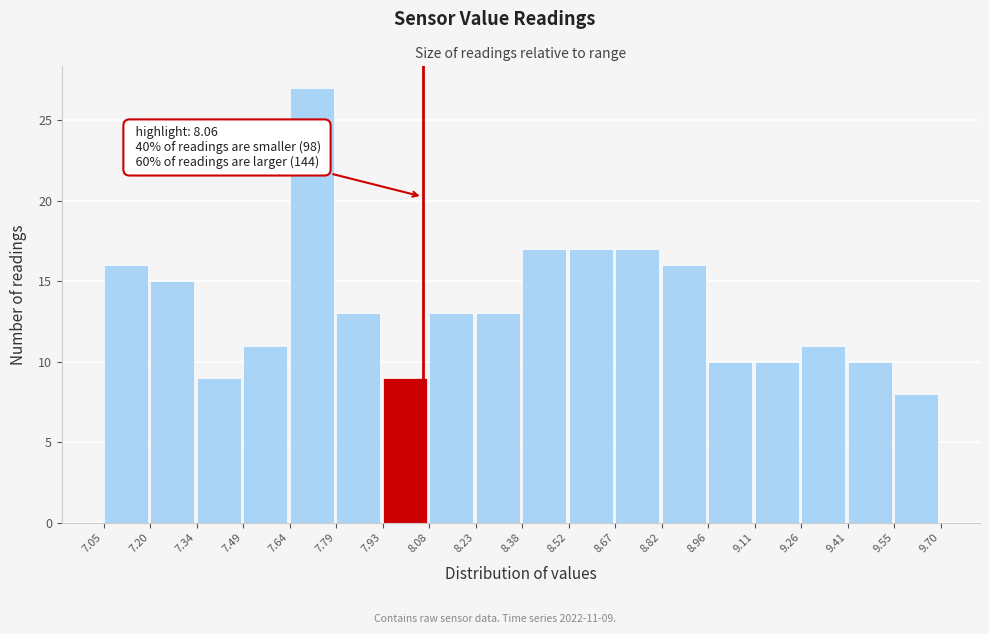

Which range on the x-axis has the tallest bar?

7.64 to 7.79